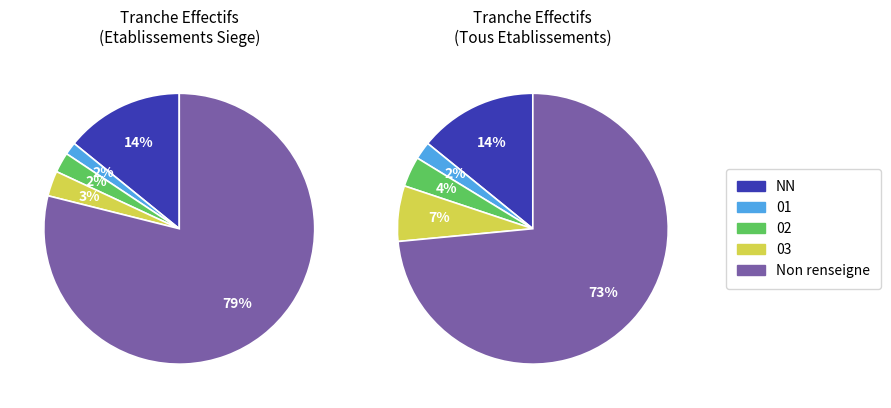

What is the smallest slice in the pie chart?

01